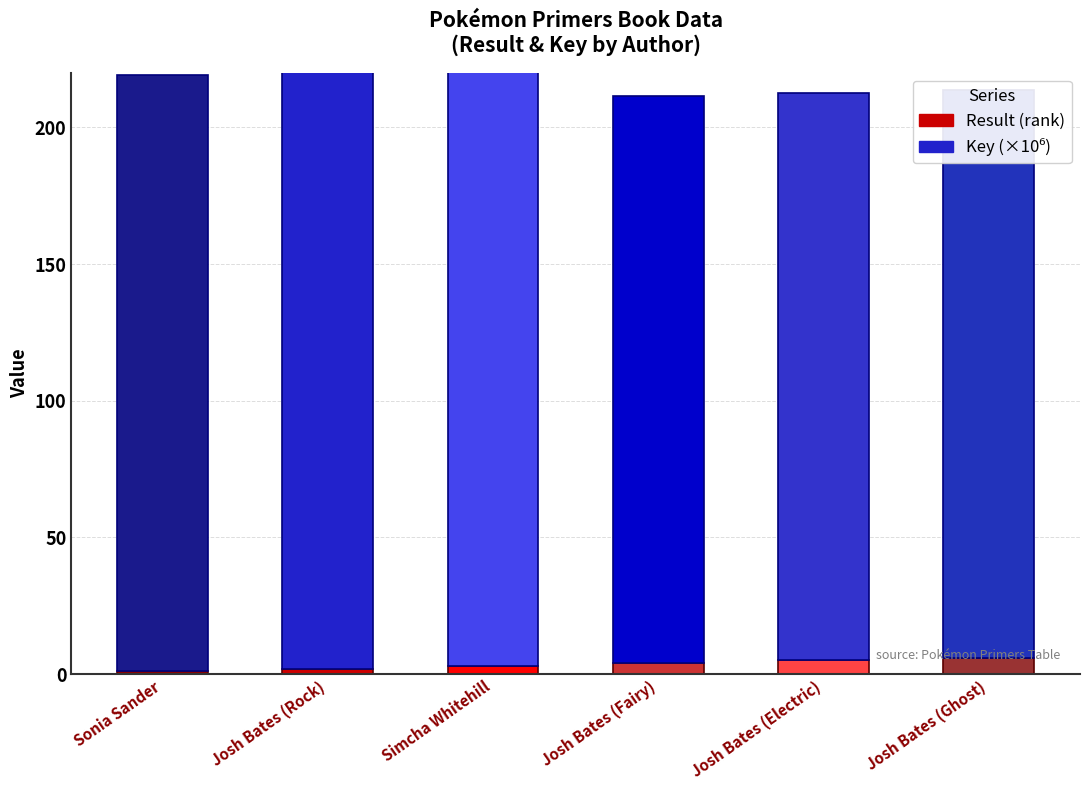

What is the total value across all series at Josh Bates (Ghost)?

213.6